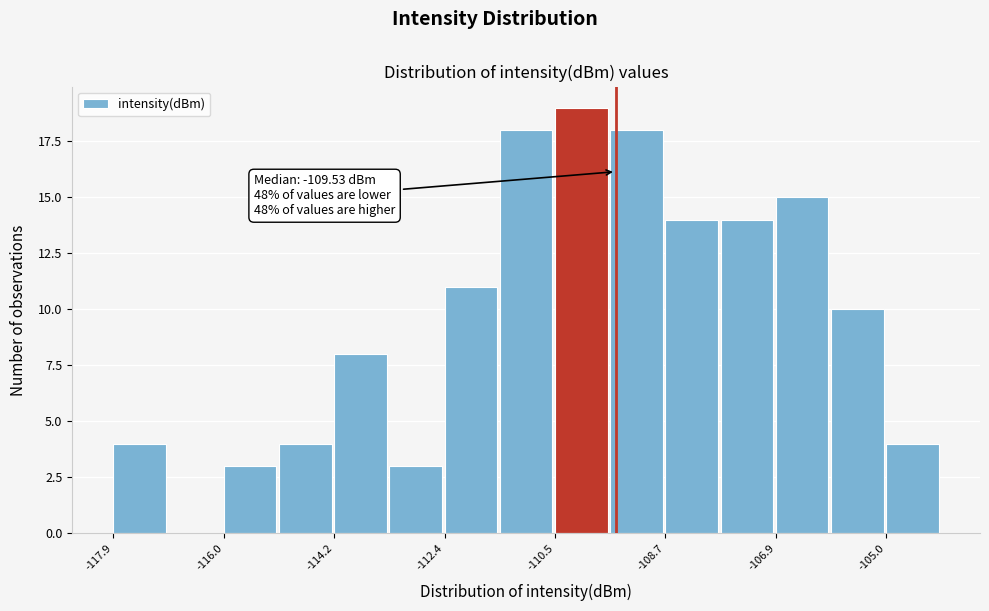

Over which range of the x-axis is the bar tallest?

-110.6 to -109.6